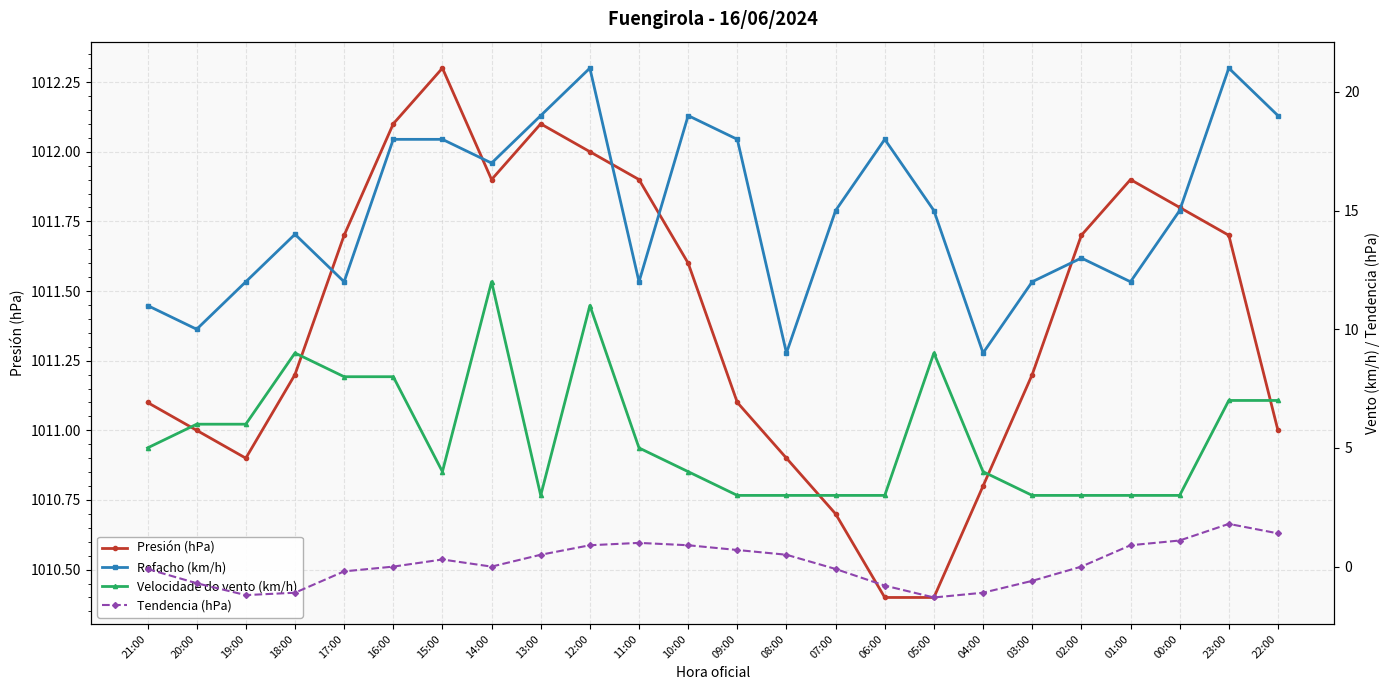

What position from the right is 11:00?

14